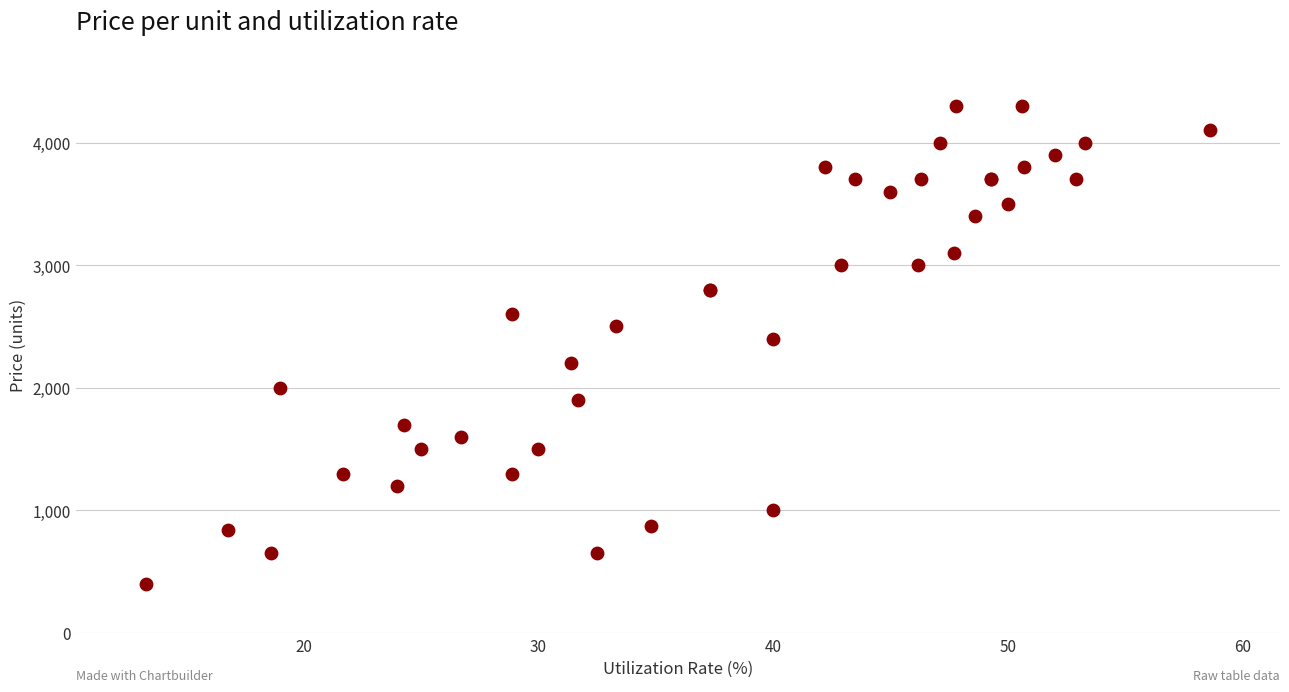

What Y value in the scatter plot is closest to 2350?

2400